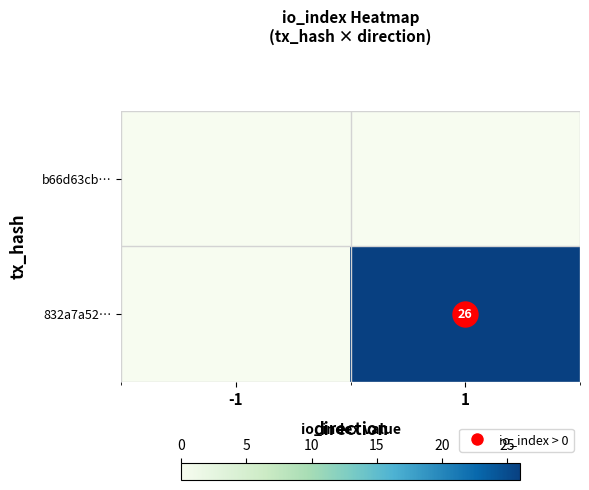

Is it true that 832a7a52… equals 38 at 1?

False